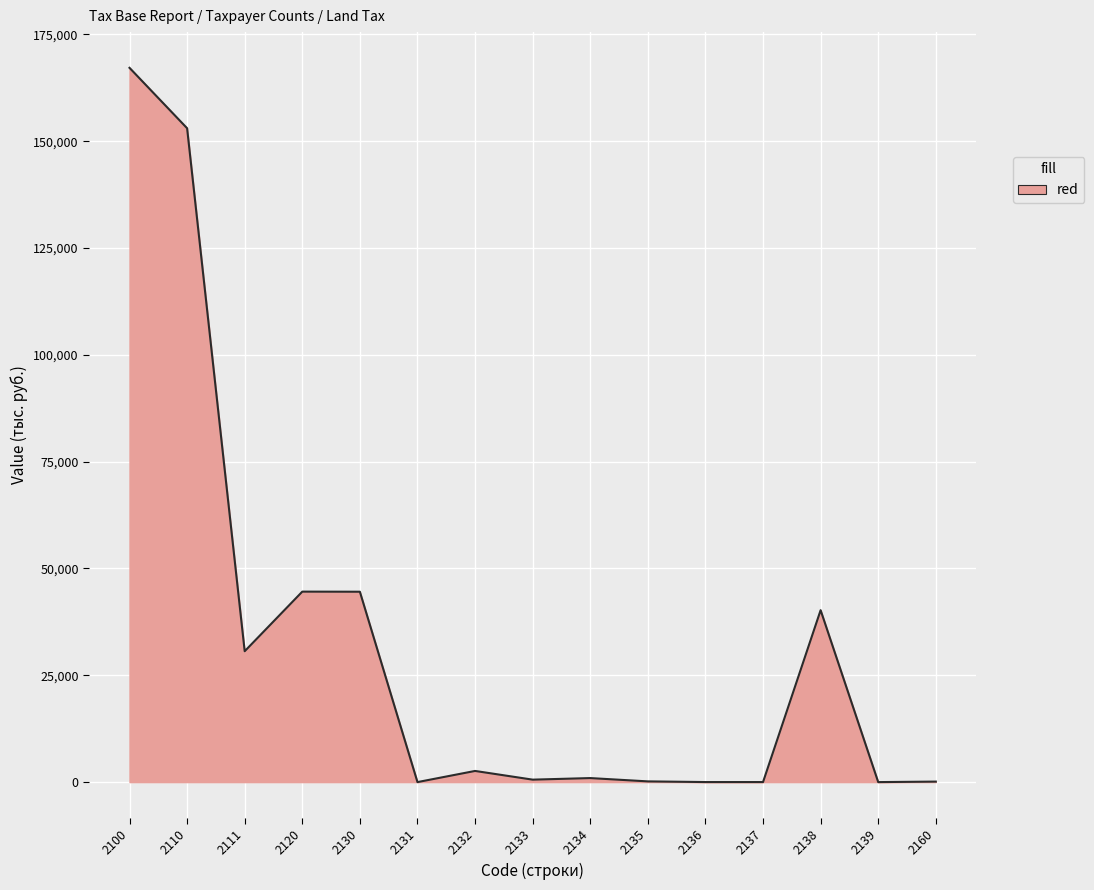

Approximately how many times larger is the value at 2130 compared to 2110?

0.3